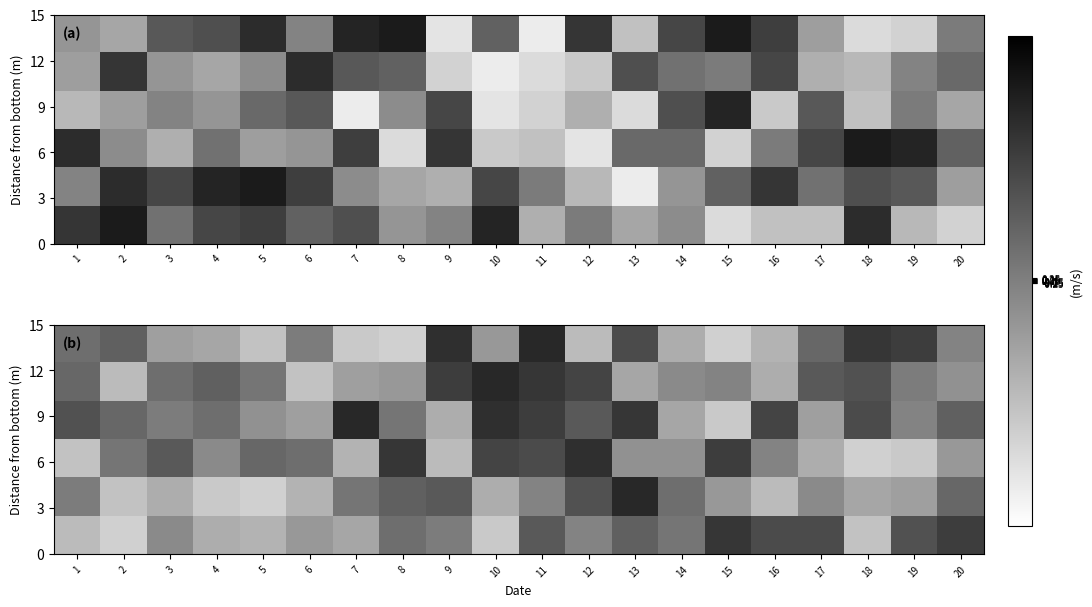

Between 20 and 4, which is larger?

20